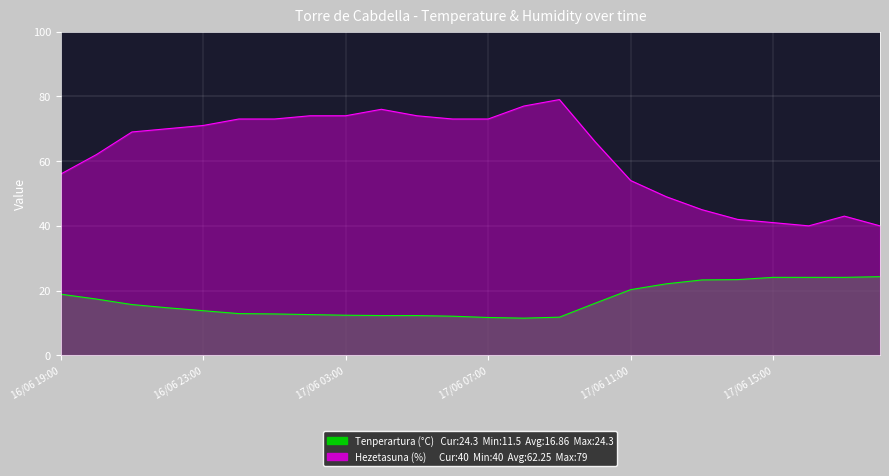

True or false: Tenperartura (°C) and Hezetasuna (%) cross at least once.

False